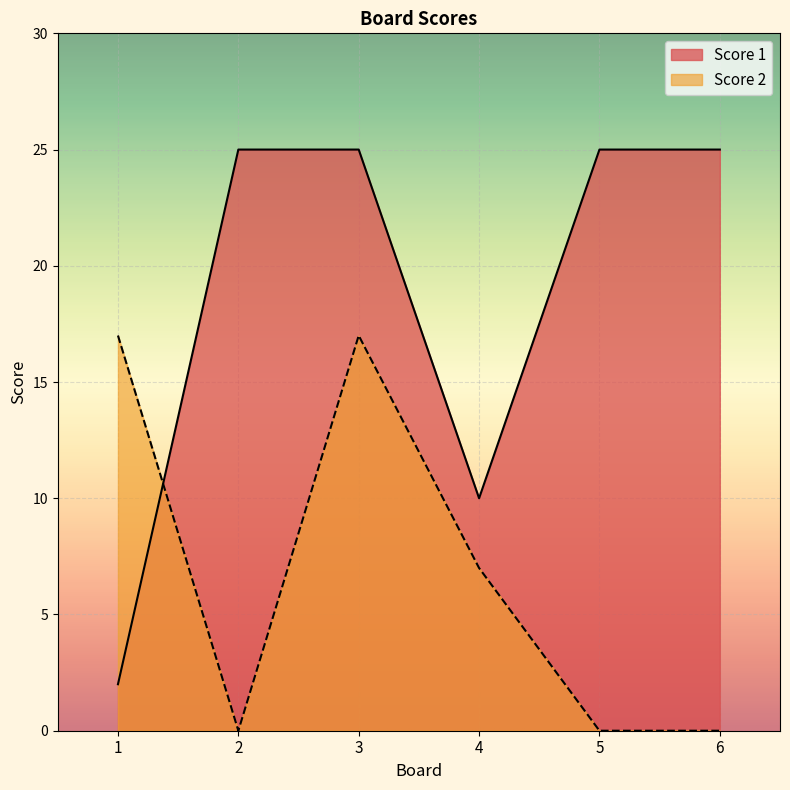

At 2, list the series in order from smallest to largest.

Score 2, Score 1